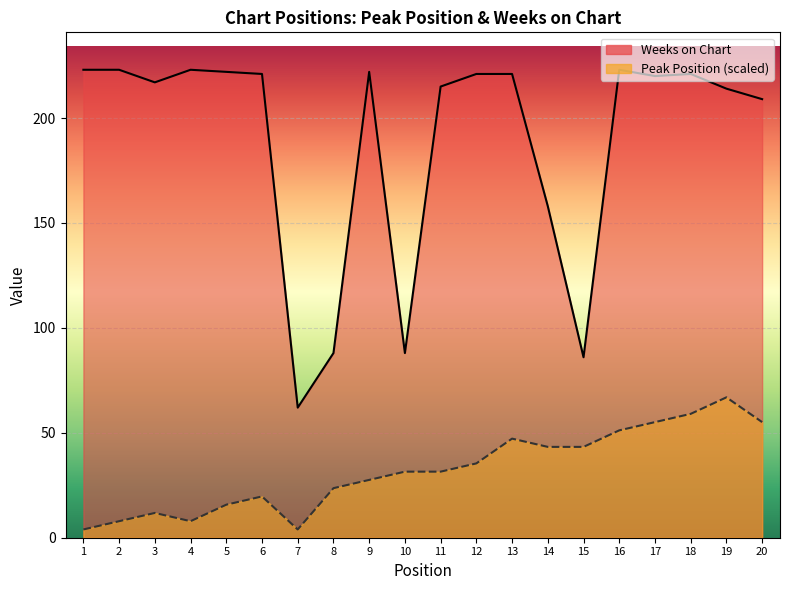

At 4, list the series in order from largest to smallest.

Weeks on Chart, Peak Position